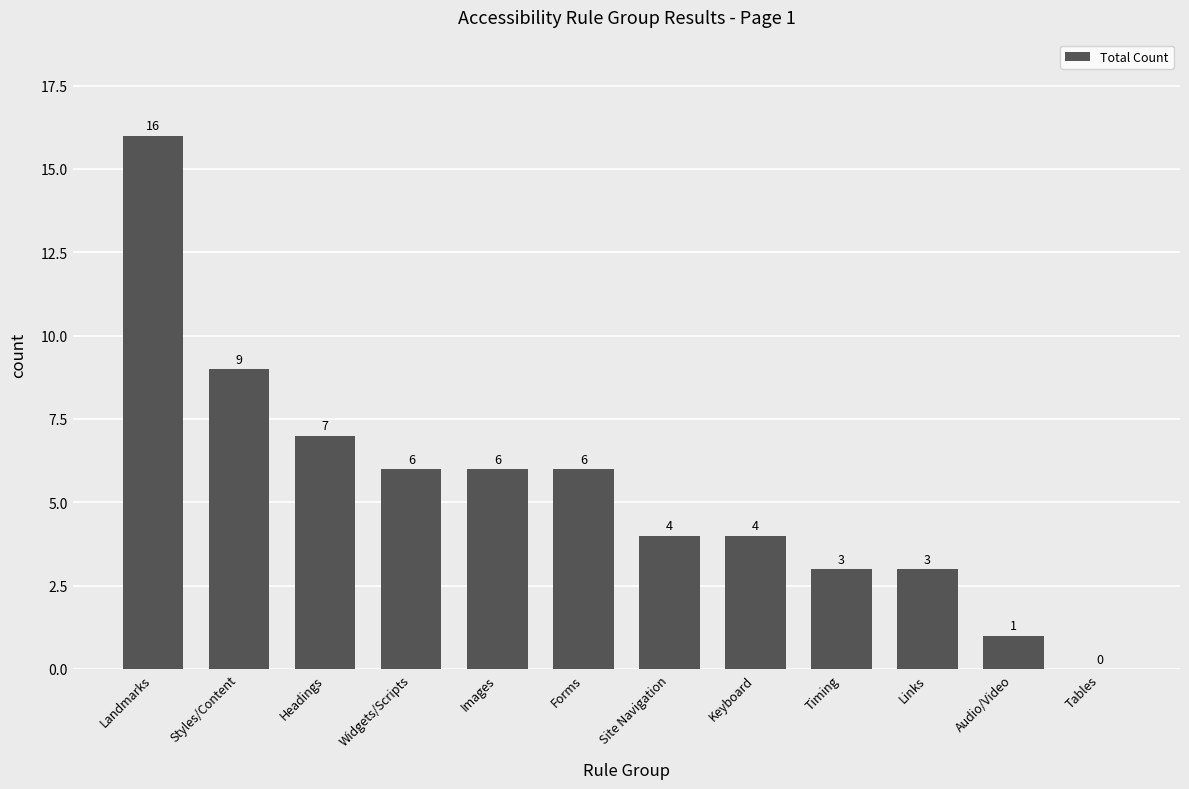

What is the sum of the values at Forms and Headings?

13